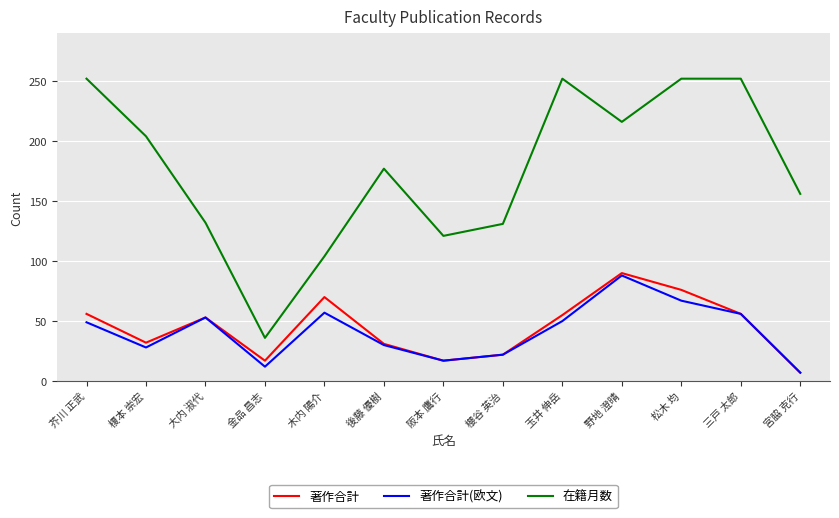

Which series has the largest total across all categories?

在籍月数